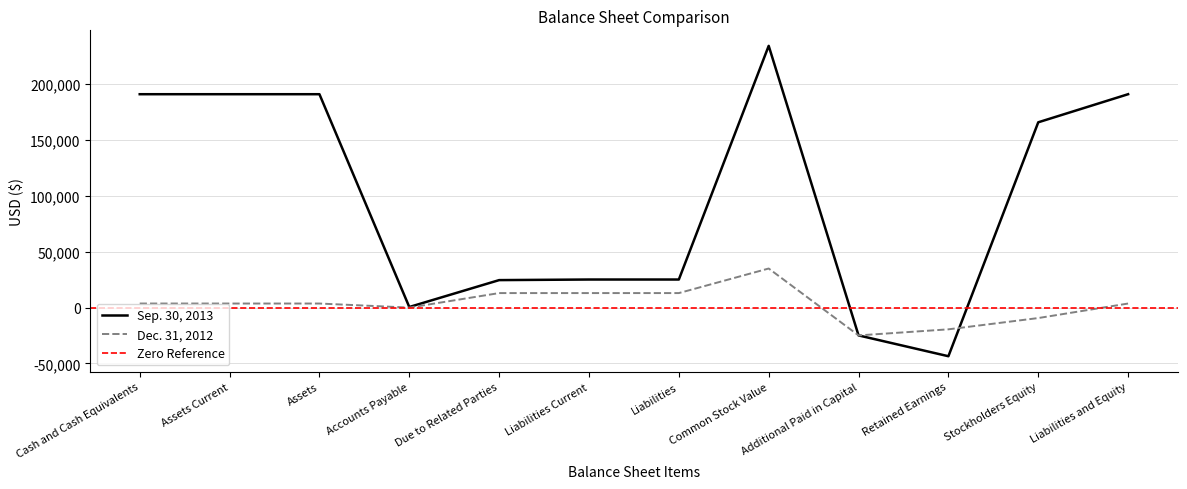

List the series in order of their overall mean, highest first.

Sep. 30, 2013, Dec. 31, 2012